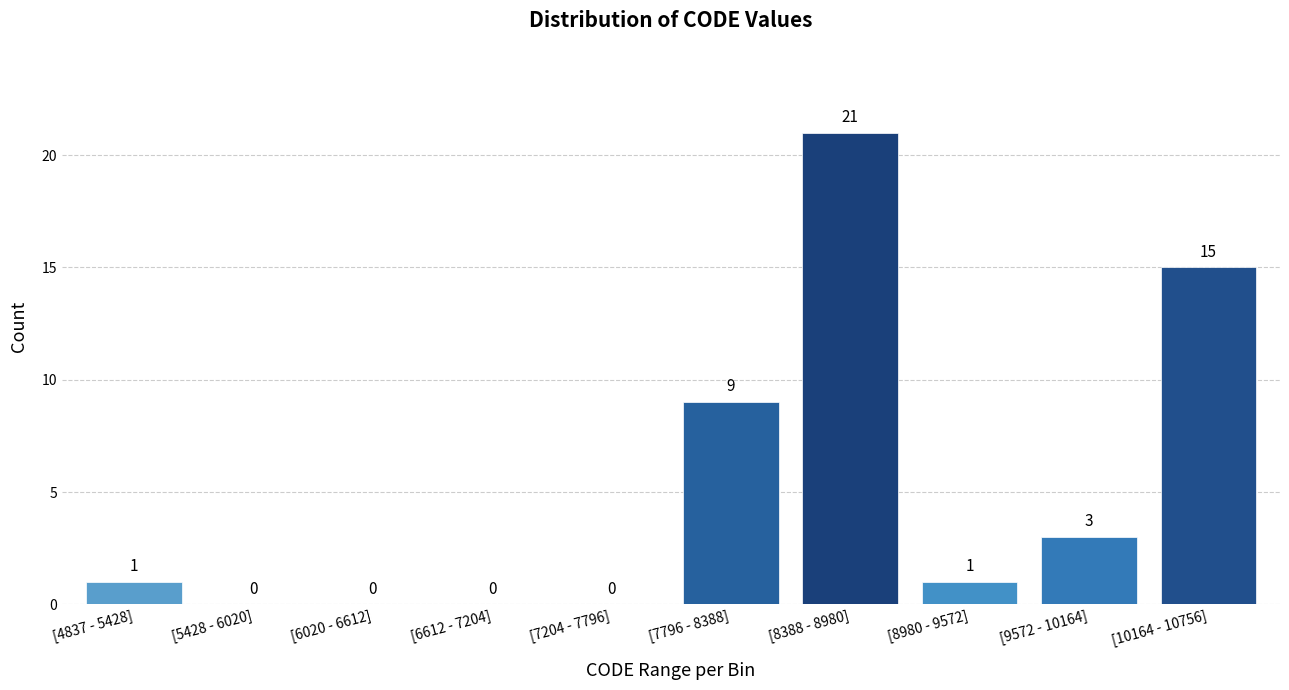

Reading left to right, list all the values displayed in this chart.

[4837 - 5428]=1	[5428 - 6020]=0	[6020 - 6612]=0	[6612 - 7204]=0	[7204 - 7796]=0	[7796 - 8388]=9	[8388 - 8980]=21	[8980 - 9572]=1	[9572 - 10164]=3	[10164 - 10756]=15